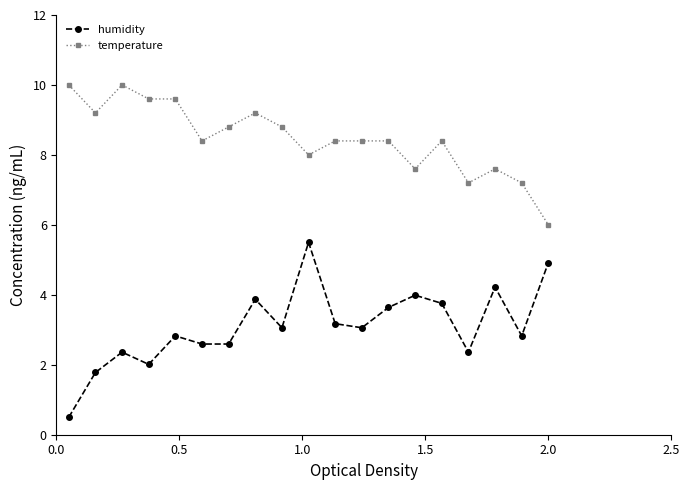

Rank the series by their maximum value, from highest to lowest.

temperature, humidity